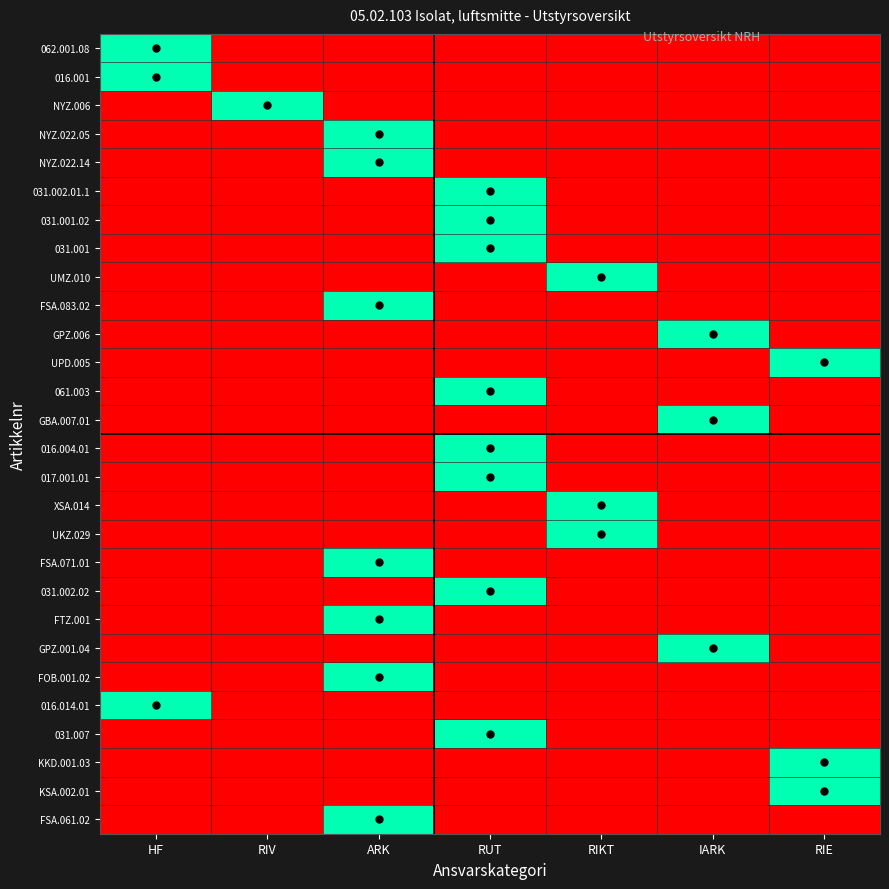

Reading left to right, what are all the values shown in this chart?

062.001.08: HF=1	RIV=0	ARK=0	RUT=0	RIKT=0	IARK=0	RIE=0
016.001: HF=1	RIV=0	ARK=0	RUT=0	RIKT=0	IARK=0	RIE=0
NYZ.006: HF=0	RIV=1	ARK=0	RUT=0	RIKT=0	IARK=0	RIE=0
NYZ.022.05: HF=0	RIV=0	ARK=1	RUT=0	RIKT=0	IARK=0	RIE=0
NYZ.022.14: HF=0	RIV=0	ARK=1	RUT=0	RIKT=0	IARK=0	RIE=0
031.002.01.1: HF=0	RIV=0	ARK=0	RUT=1	RIKT=0	IARK=0	RIE=0
031.001.02: HF=0	RIV=0	ARK=0	RUT=1	RIKT=0	IARK=0	RIE=0
031.001: HF=0	RIV=0	ARK=0	RUT=1	RIKT=0	IARK=0	RIE=0
UMZ.010: HF=0	RIV=0	ARK=0	RUT=0	RIKT=1	IARK=0	RIE=0
FSA.083.02: HF=0	RIV=0	ARK=1	RUT=0	RIKT=0	IARK=0	RIE=0
GPZ.006: HF=0	RIV=0	ARK=0	RUT=0	RIKT=0	IARK=1	RIE=0
UPD.005: HF=0	RIV=0	ARK=0	RUT=0	RIKT=0	IARK=0	RIE=1
061.003: HF=0	RIV=0	ARK=0	RUT=1	RIKT=0	IARK=0	RIE=0
GBA.007.01: HF=0	RIV=0	ARK=0	RUT=0	RIKT=0	IARK=1	RIE=0
016.004.01: HF=0	RIV=0	ARK=0	RUT=1	RIKT=0	IARK=0	RIE=0
017.001.01: HF=0	RIV=0	ARK=0	RUT=1	RIKT=0	IARK=0	RIE=0
XSA.014: HF=0	RIV=0	ARK=0	RUT=0	RIKT=1	IARK=0	RIE=0
UKZ.029: HF=0	RIV=0	ARK=0	RUT=0	RIKT=1	IARK=0	RIE=0
FSA.071.01: HF=0	RIV=0	ARK=1	RUT=0	RIKT=0	IARK=0	RIE=0
031.002.02: HF=0	RIV=0	ARK=0	RUT=1	RIKT=0	IARK=0	RIE=0
FTZ.001: HF=0	RIV=0	ARK=1	RUT=0	RIKT=0	IARK=0	RIE=0
GPZ.001.04: HF=0	RIV=0	ARK=0	RUT=0	RIKT=0	IARK=1	RIE=0
FOB.001.02: HF=0	RIV=0	ARK=1	RUT=0	RIKT=0	IARK=0	RIE=0
016.014.01: HF=1	RIV=0	ARK=0	RUT=0	RIKT=0	IARK=0	RIE=0
031.007: HF=0	RIV=0	ARK=0	RUT=1	RIKT=0	IARK=0	RIE=0
KKD.001.03: HF=0	RIV=0	ARK=0	RUT=0	RIKT=0	IARK=0	RIE=1
KSA.002.01: HF=0	RIV=0	ARK=0	RUT=0	RIKT=0	IARK=0	RIE=1
FSA.061.02: HF=0	RIV=0	ARK=1	RUT=0	RIKT=0	IARK=0	RIE=0